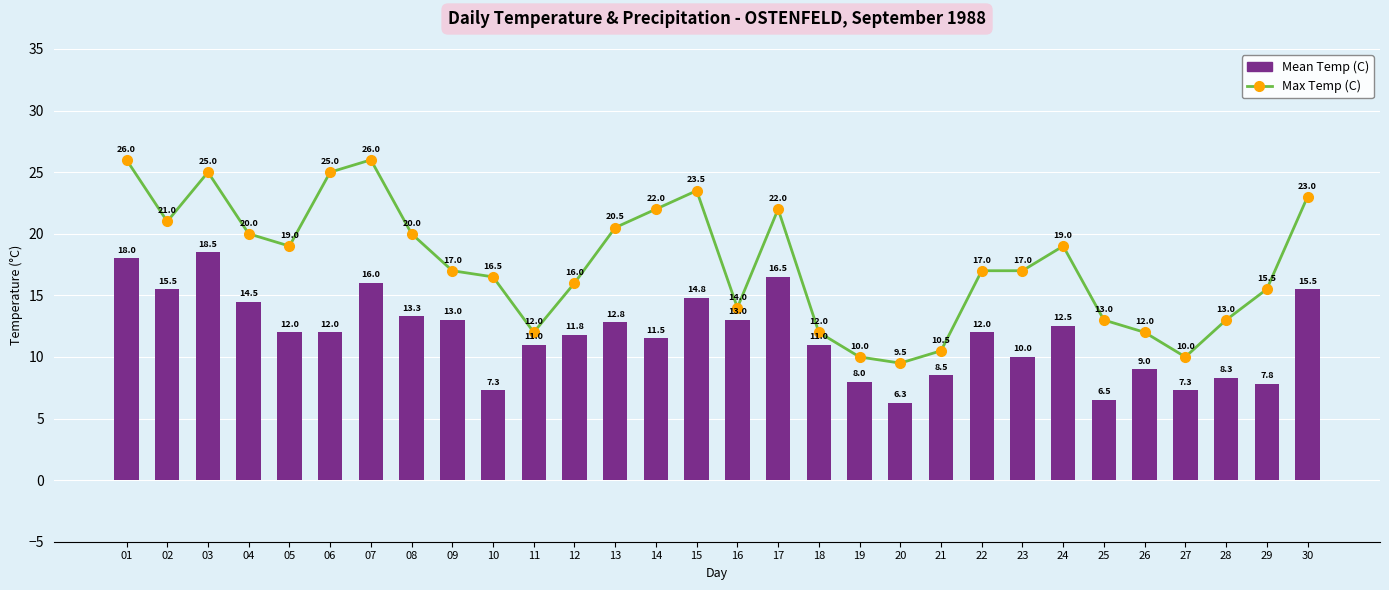

Rank the series at 23 from highest to lowest value.

Max Temp (C), Mean Temp (C)